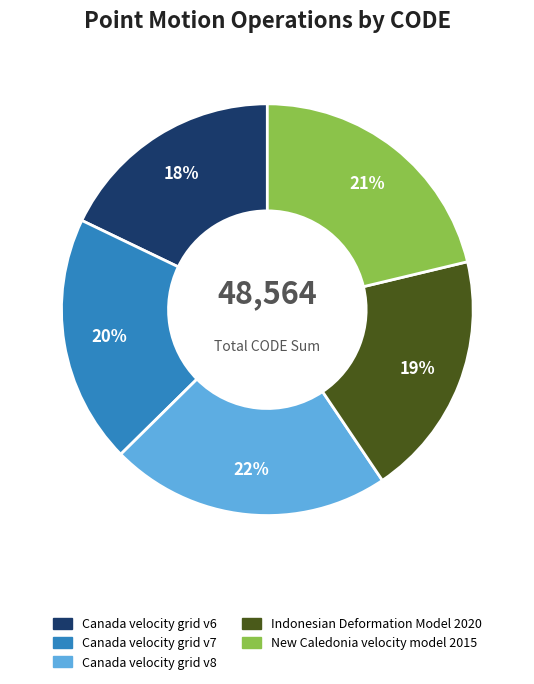

Is Canada velocity grid v7 the majority of the pie?

No